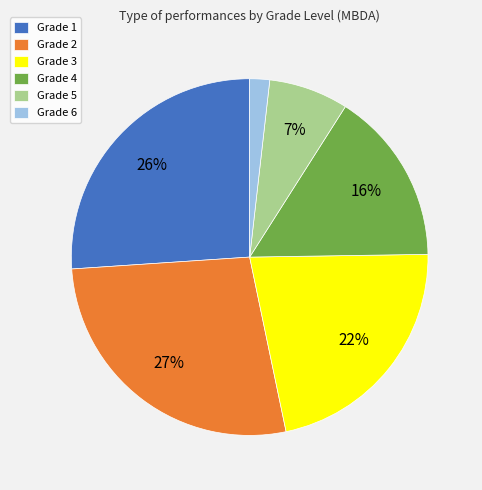

Count the number of slices in the pie.

6